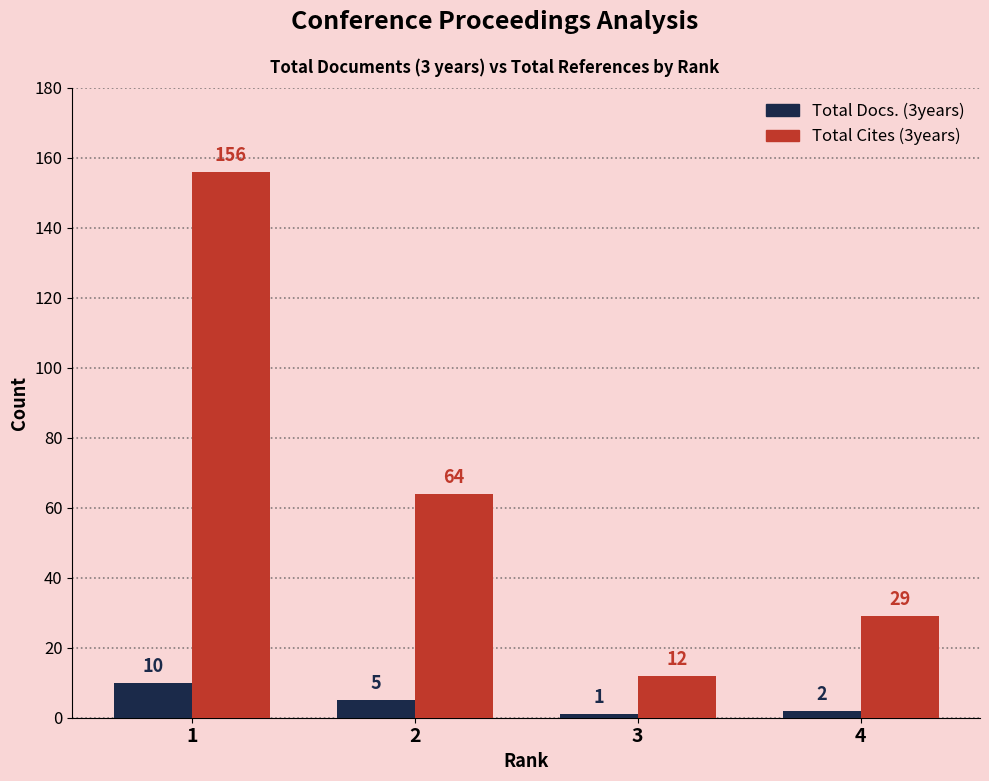

The value of Total Docs. (3years) at 4 is 2. True or false?

True